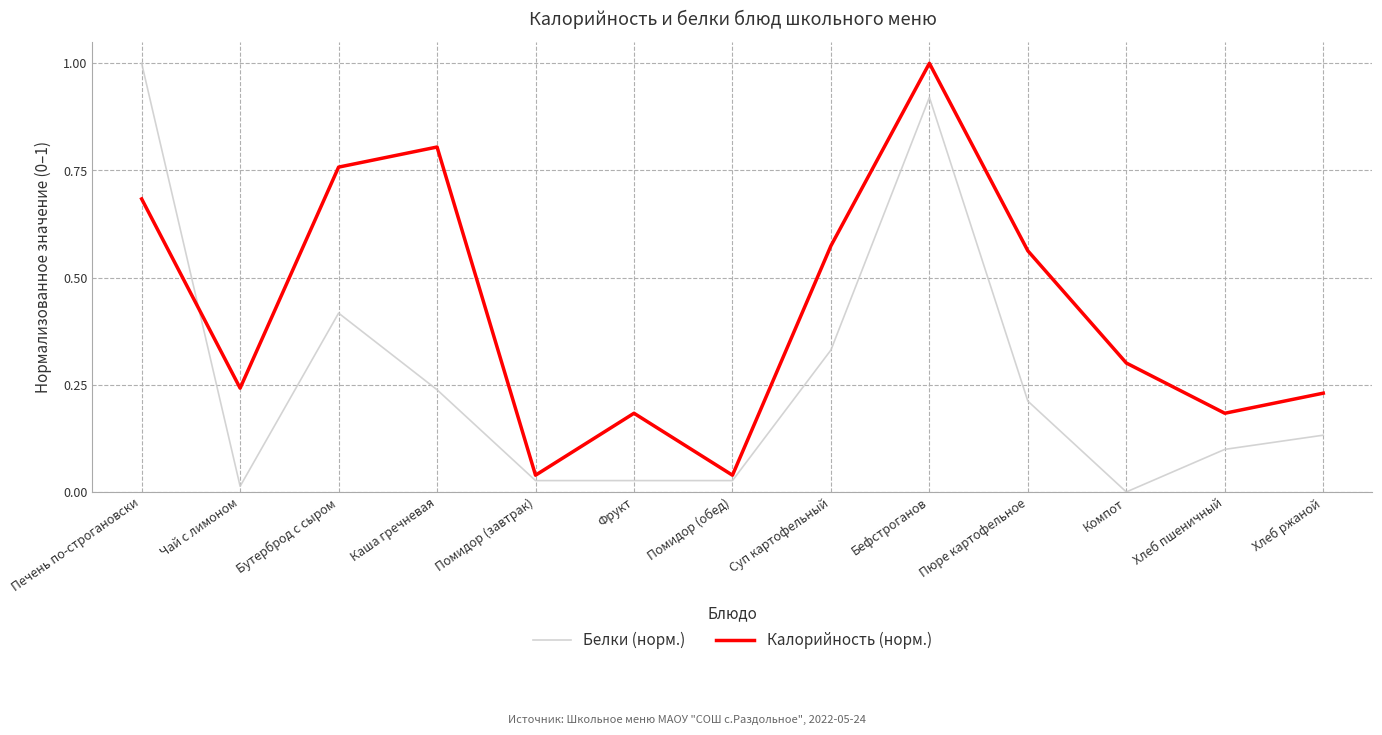

What position from the right is Помидор (обед)?

7